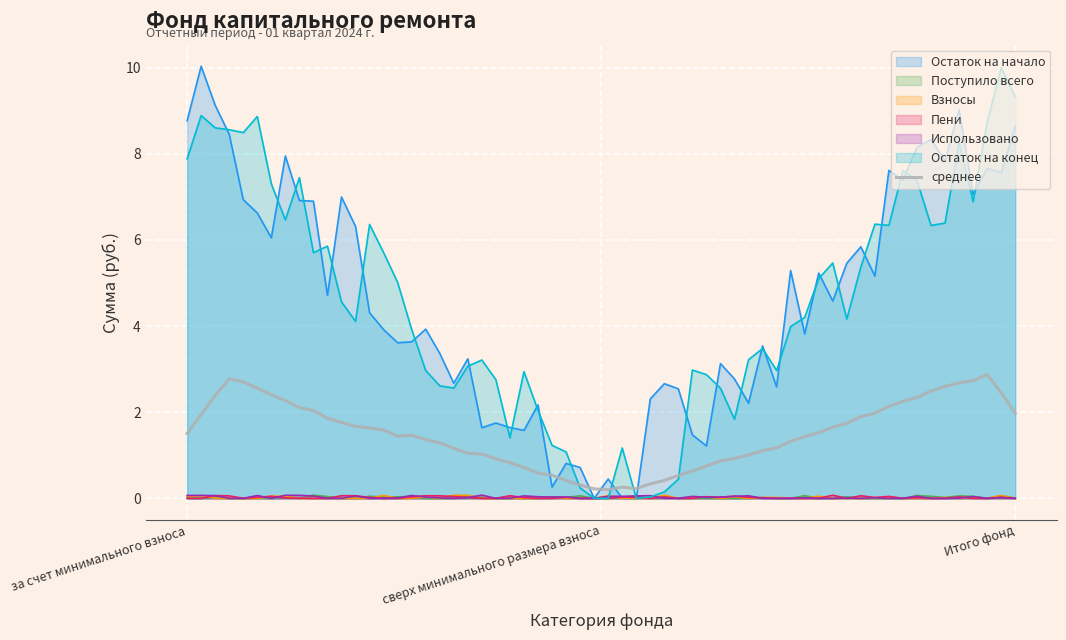

What is the total value across all series at за счет минимального взноса?

18.3